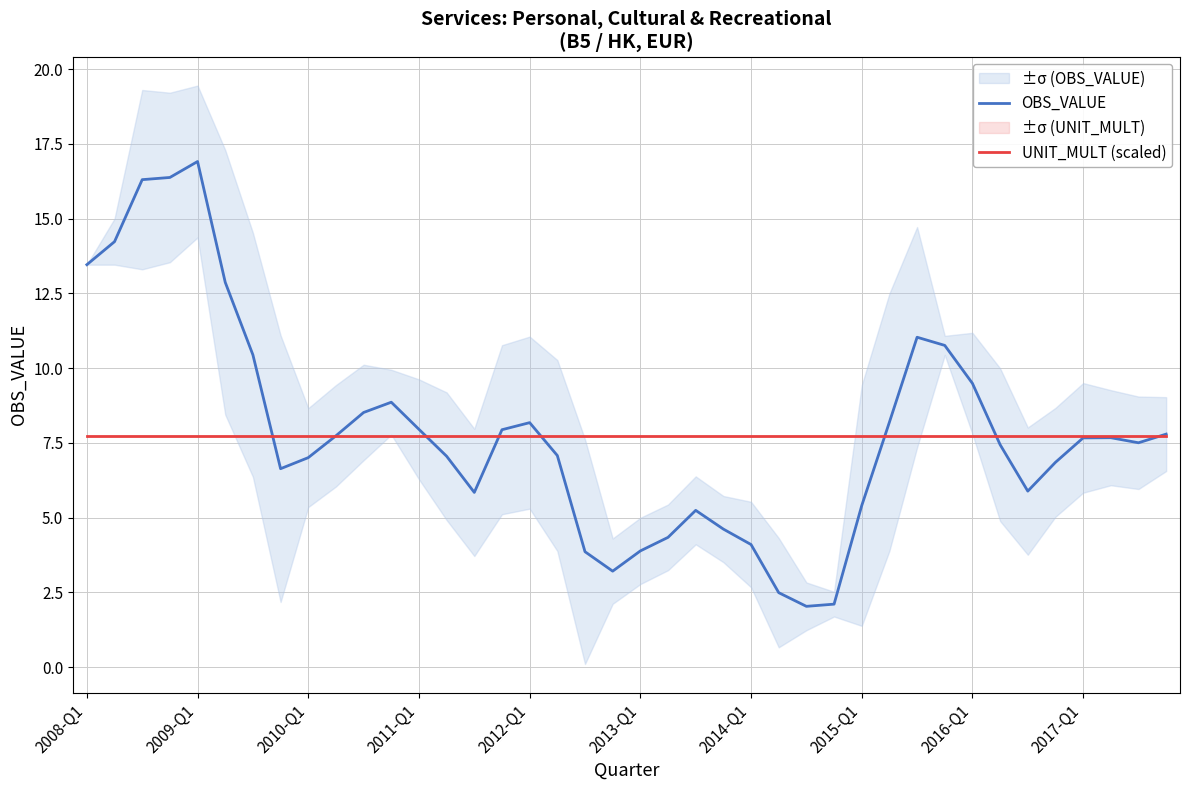

What is the highest value of the UNIT_MULT (scaled) series?

7.7